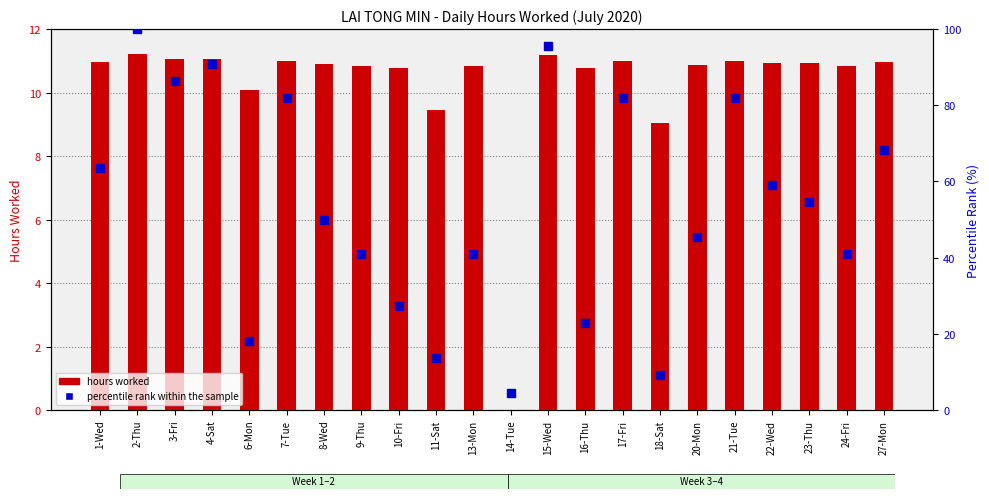

Which series has the largest total across all categories?

percentile rank within the sample